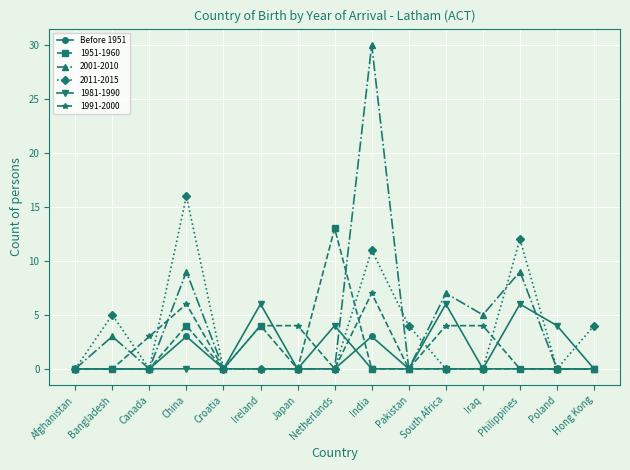

Does the chart display data point markers on the line(s)?

Yes